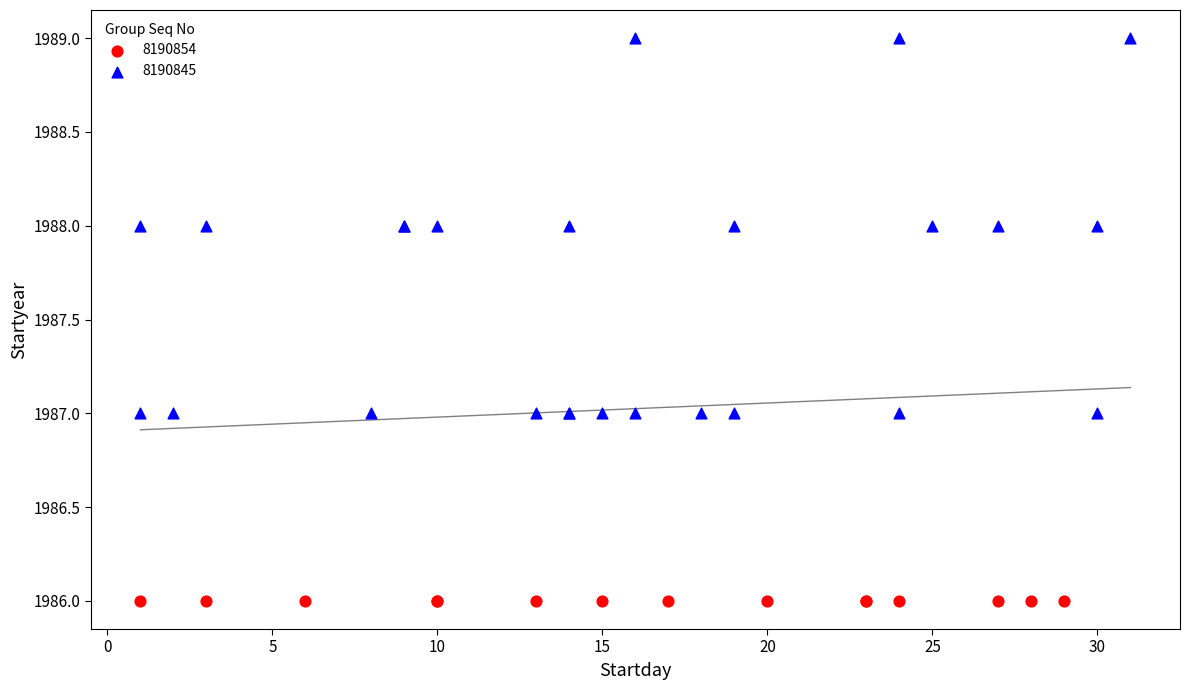

Which series contains the lowest Y value?

8190854